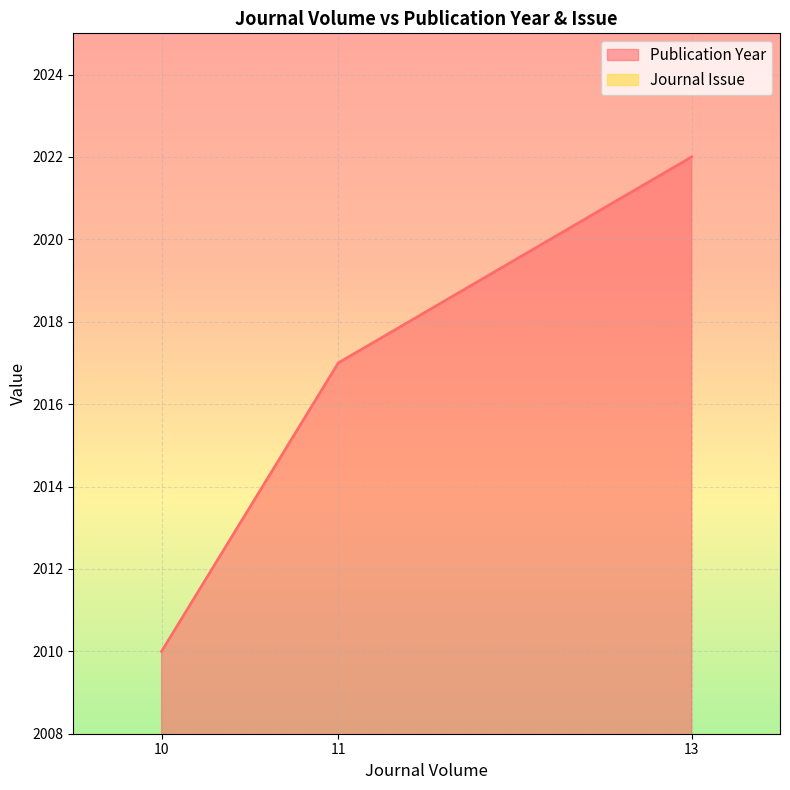

How many values in the Publication Year series are below 2017?

1